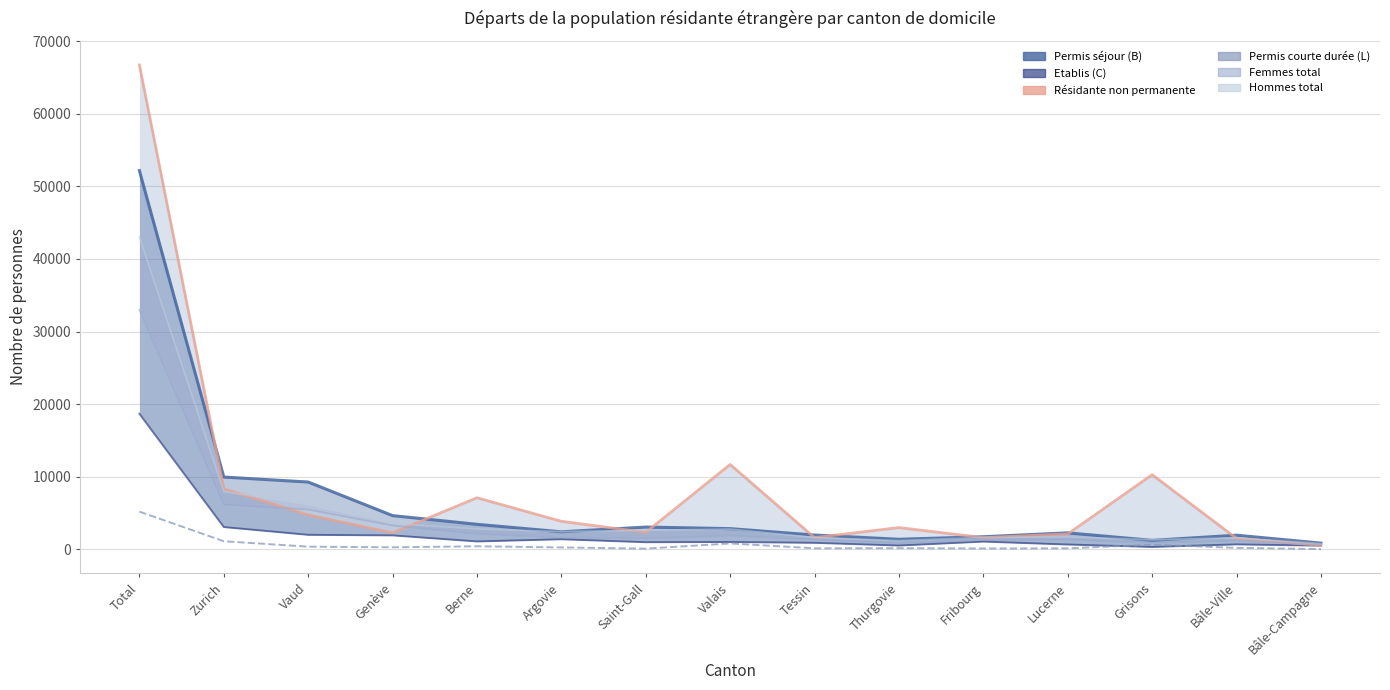

How many data points in Résidante non permanente Total are above 2995?

7